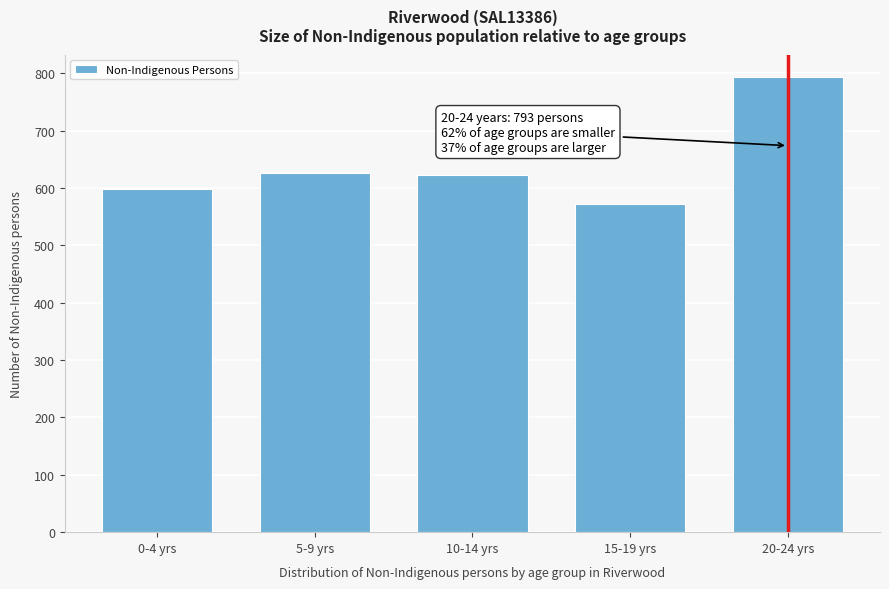

What is the difference between the maximum and minimum values?

221